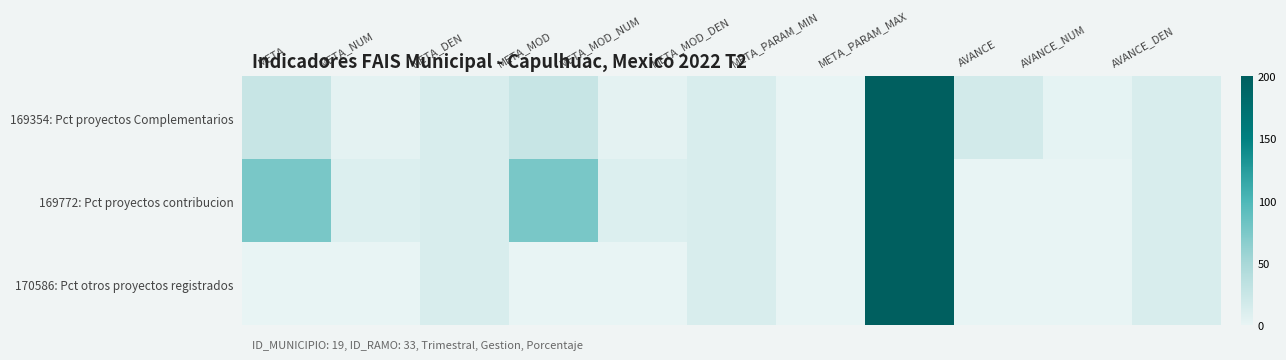

Reading right to left, what are all the values shown in this chart?

169354: Pct proyectos Complementarios: AVANCE_DEN=12.0	AVANCE_NUM=2.0	AVANCE=16.7	META_PARAM_MAX=200.0	META_PARAM_MIN=0.0	META_MOD_DEN=12.0	META_MOD_NUM=3.0	META_MOD=25.0	META_DEN=12.0	META_NUM=3.0	META=25.0
169772: Pct proyectos contribucion: AVANCE_DEN=12.0	AVANCE_NUM=0.0	AVANCE=0.0	META_PARAM_MAX=200.0	META_PARAM_MIN=0.0	META_MOD_DEN=12.0	META_MOD_NUM=9.0	META_MOD=75.0	META_DEN=12.0	META_NUM=9.0	META=75.0
170586: Pct otros proyectos registrados: AVANCE_DEN=12.0	AVANCE_NUM=0.0	AVANCE=0.0	META_PARAM_MAX=200.0	META_PARAM_MIN=0.0	META_MOD_DEN=12.0	META_MOD_NUM=0.0	META_MOD=0.0	META_DEN=12.0	META_NUM=0.0	META=0.0